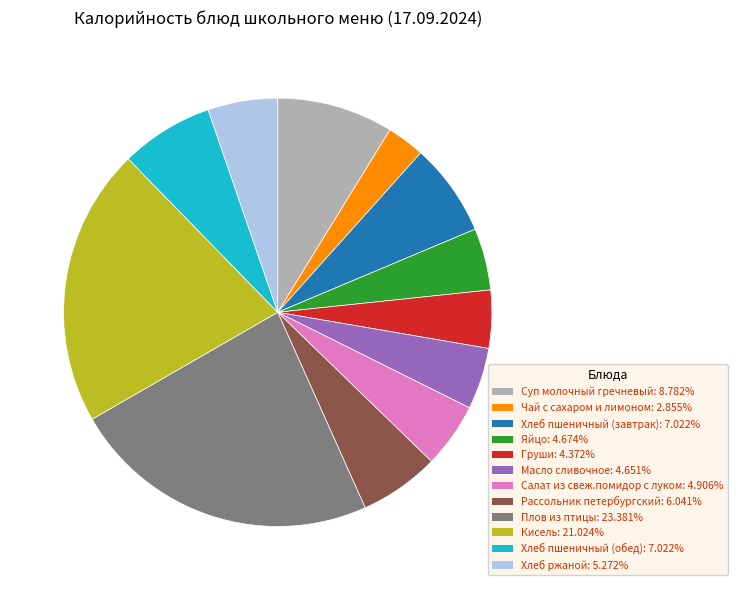

Do Яйцо and Хлеб ржаной together represent more than half of the pie?

No